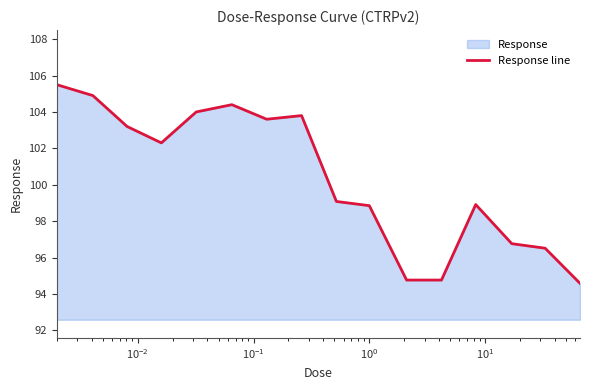

What is the greatest value displayed?

105.5